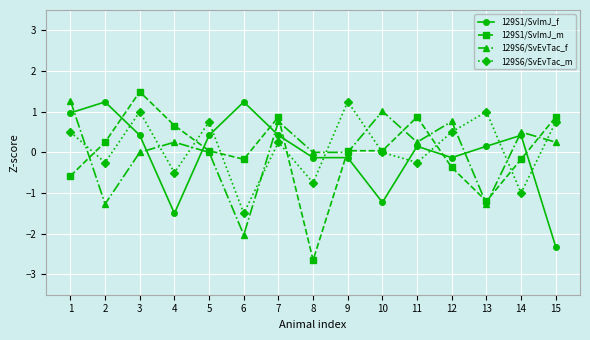

Is the value of 129S6/SvEvTac_f at 6 greater than the value of 129S6/SvEvTac_m at 7?

No